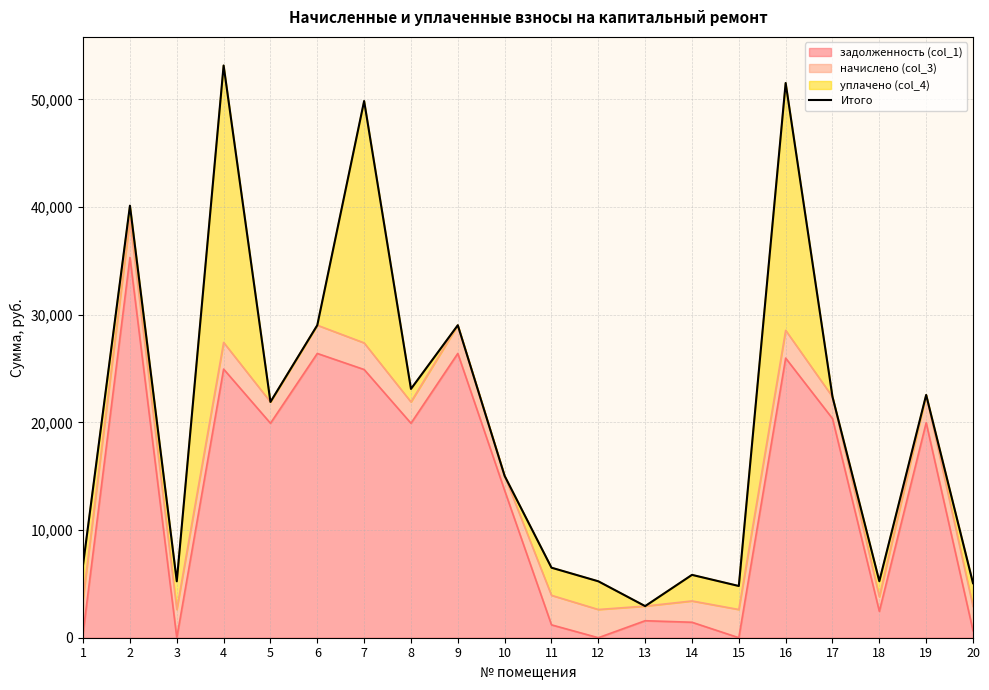

How many interior local valleys (lower than both neighbors) does the data have?

6